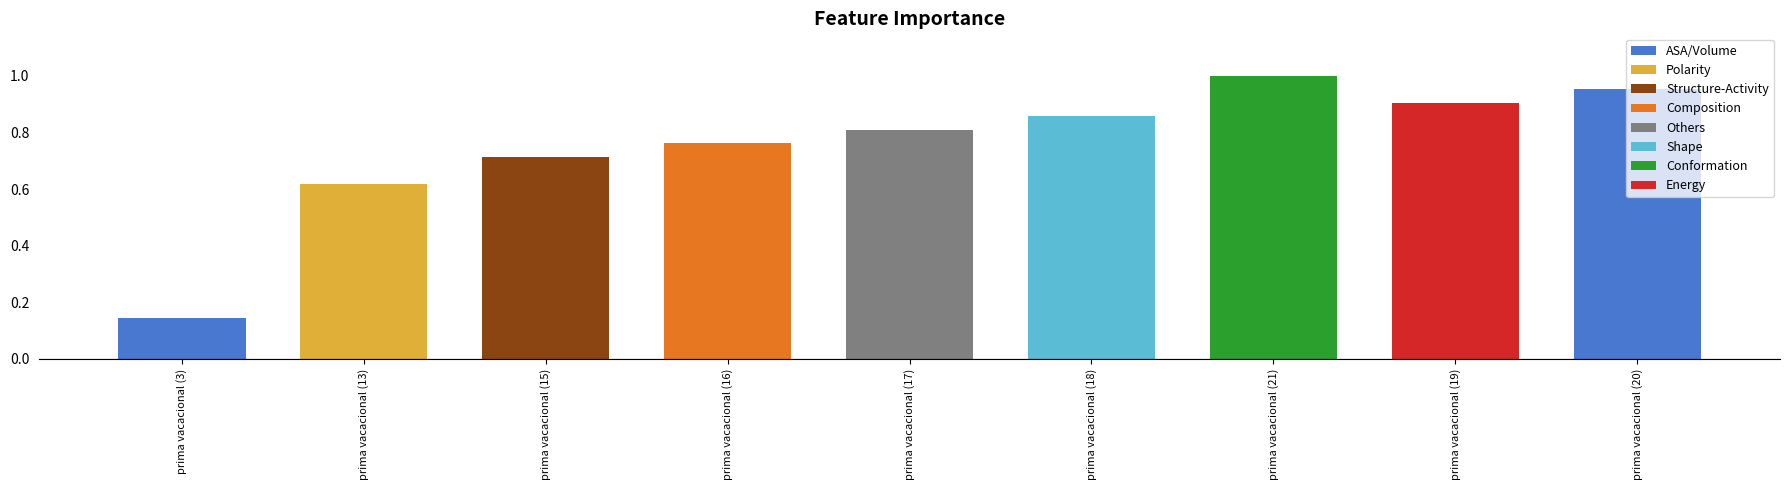

How many series are shown in this chart?

1